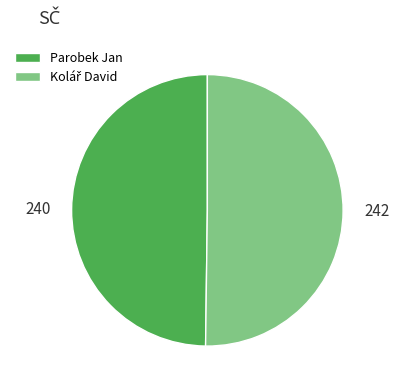

Is it true that Parobek Jan is 59% of the pie?

False